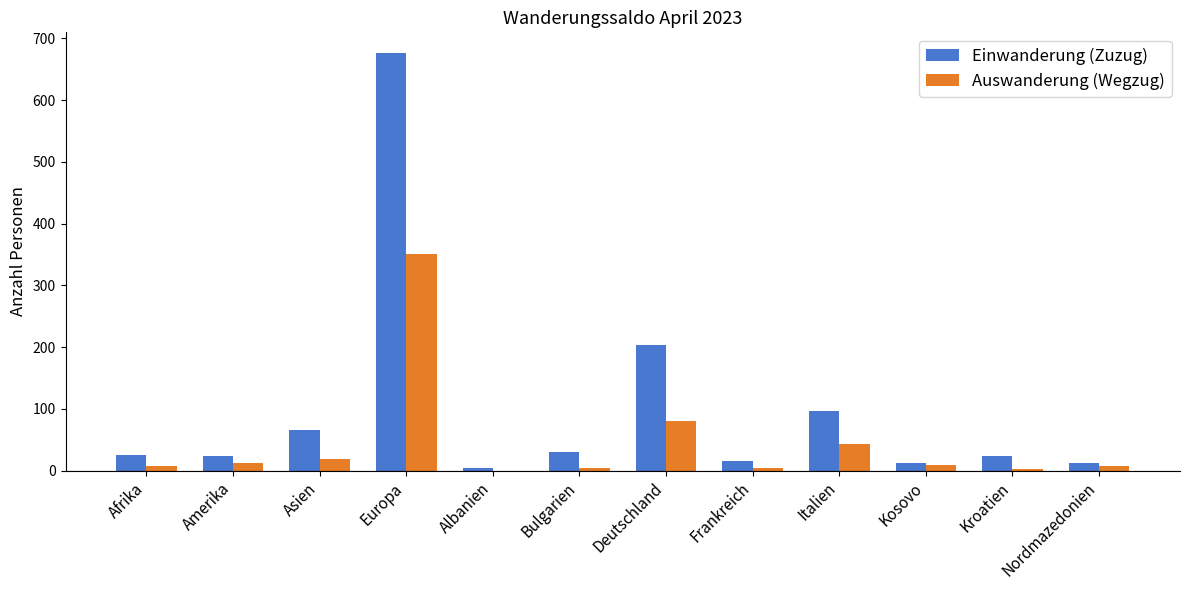

At which category does the chart reach its peak across all series?

Europa